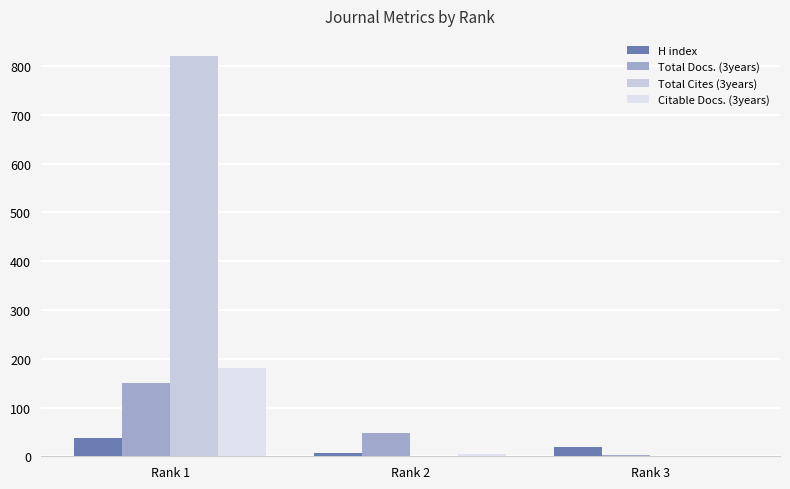

The Citable Docs. (3years) series shows 9 at Rank 2. True or false?

False